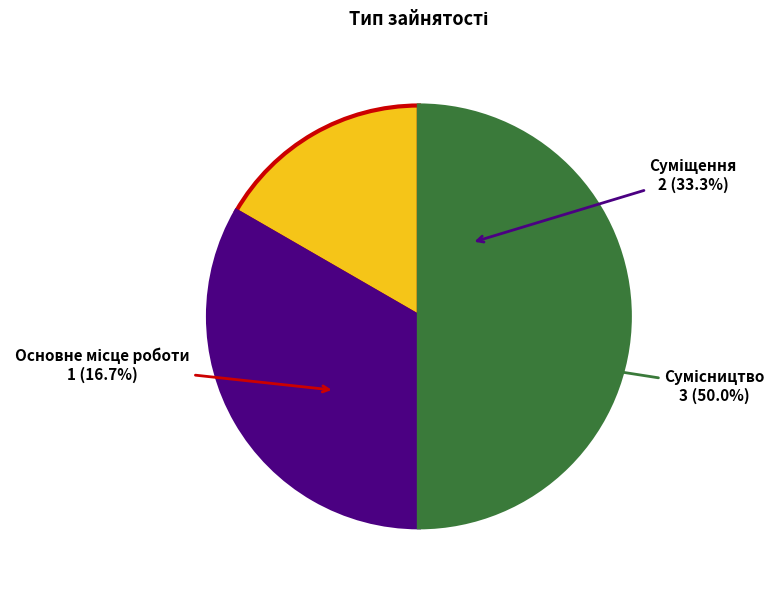

Count the number of slices in the pie.

3